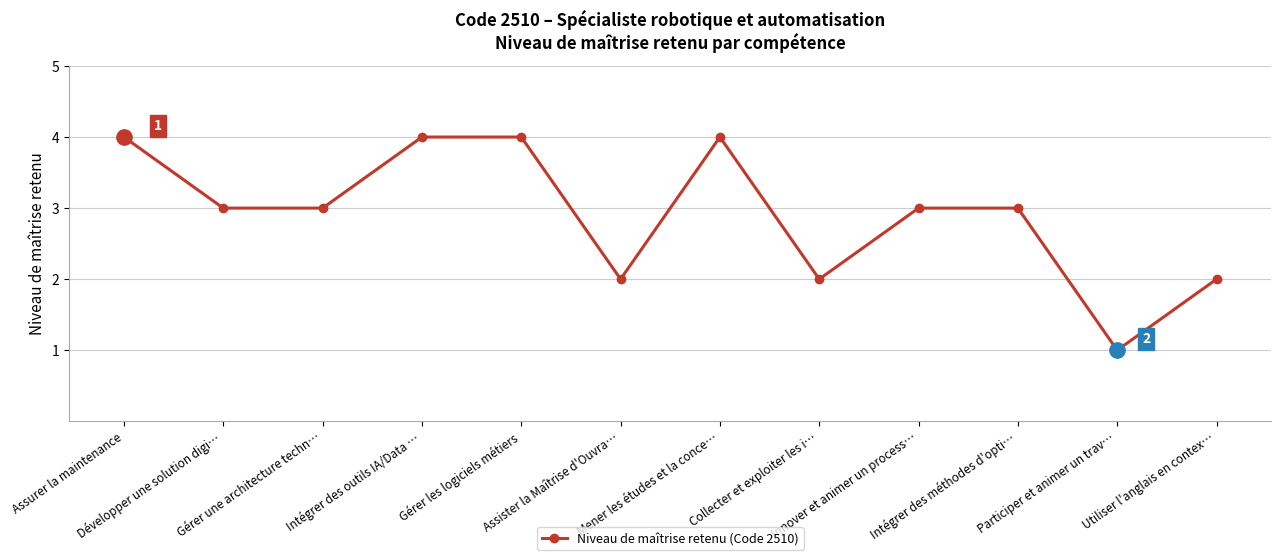

How many distinct data groups are displayed?

1